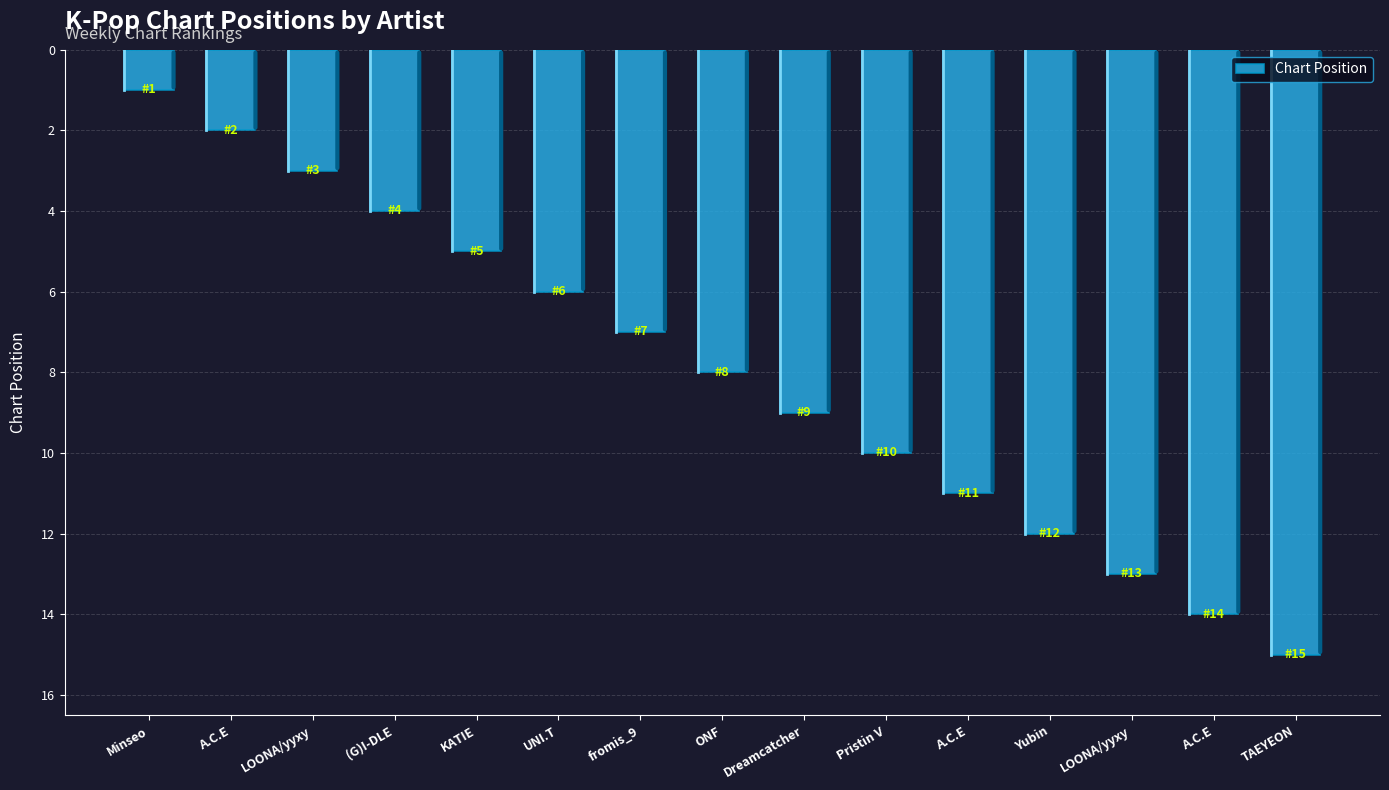

Are the bars horizontal?

No